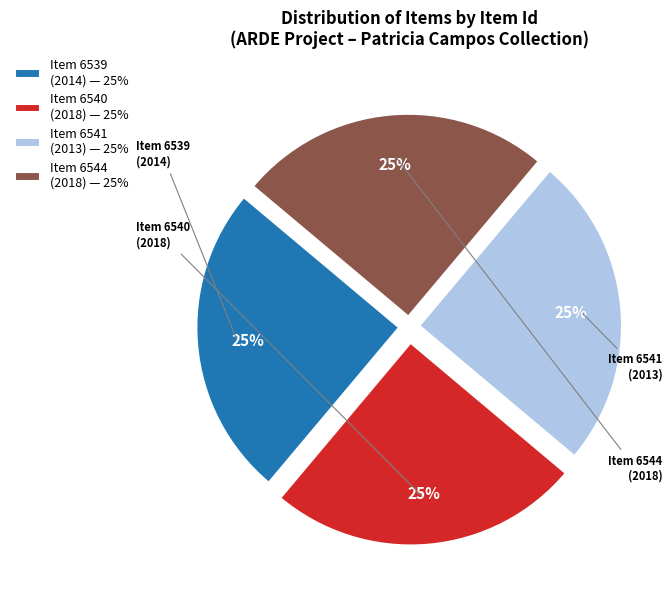

Which slice is the largest?

6544